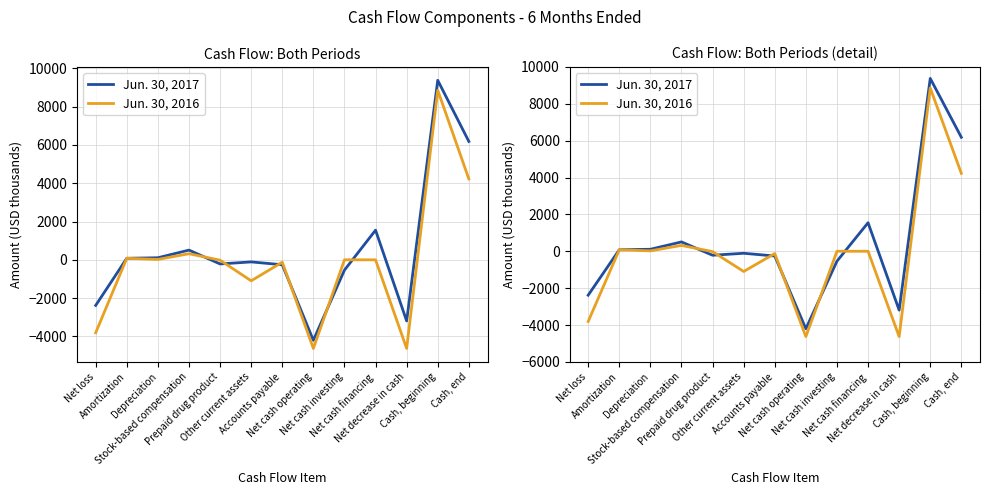

Which label corresponds to the smallest value in the chart?

Net cash operating